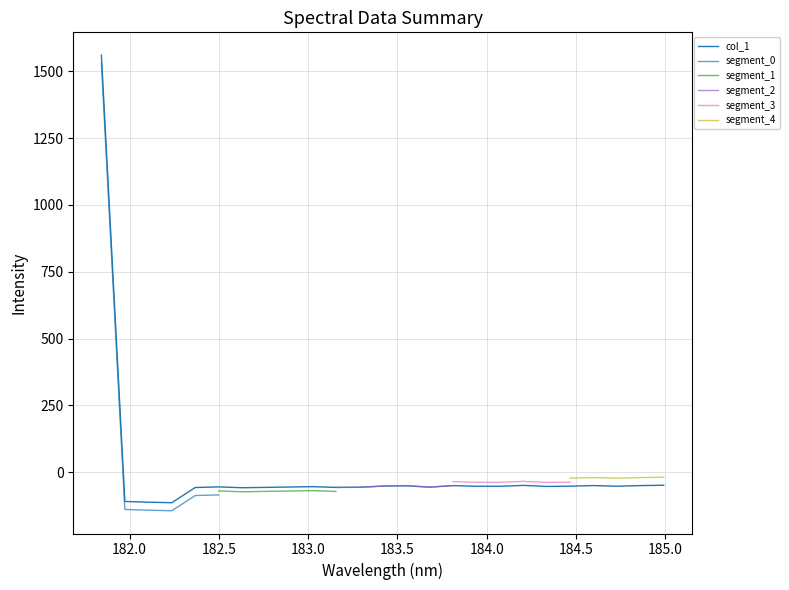

What is the label of the 18th point from the left?

184.0735234058